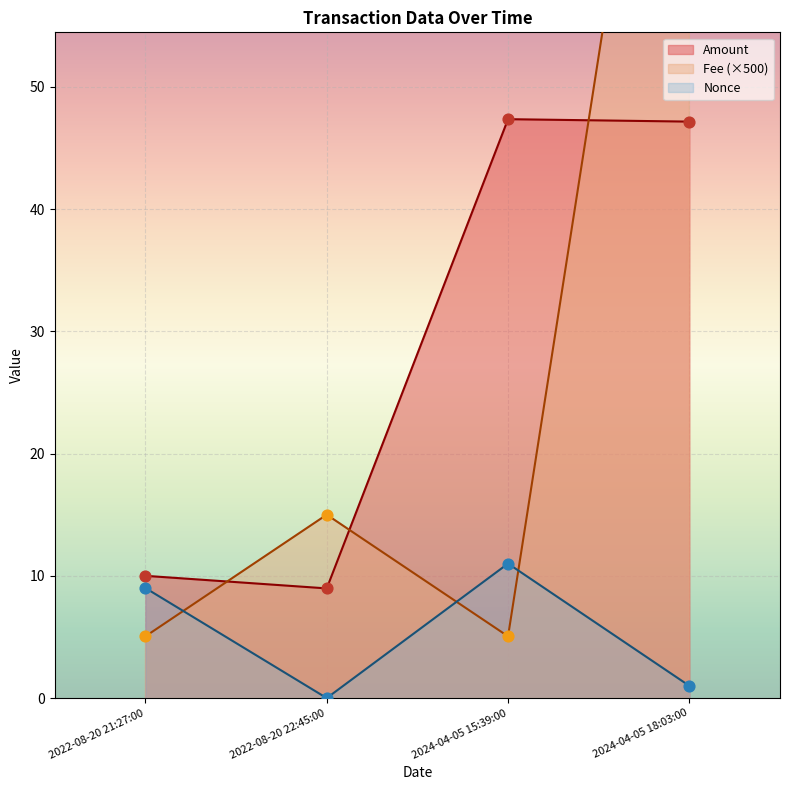

At which label does Nonce reach its peak?

2024-04-05 15:39:00